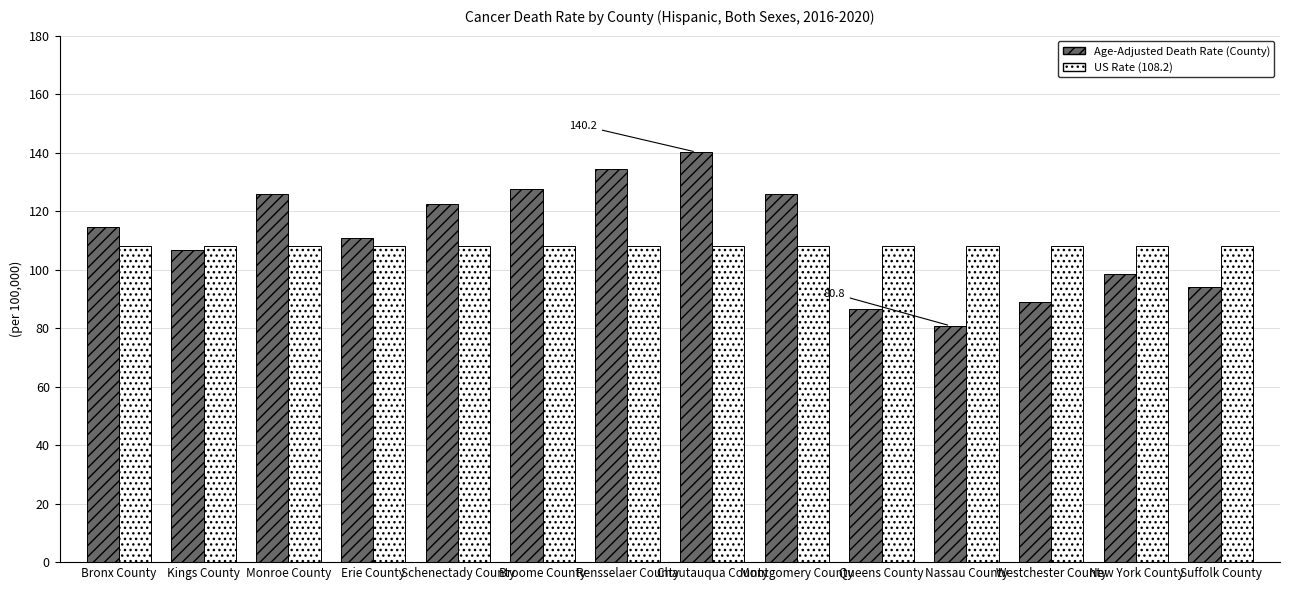

What is the total value across all series at Nassau County?

189.0